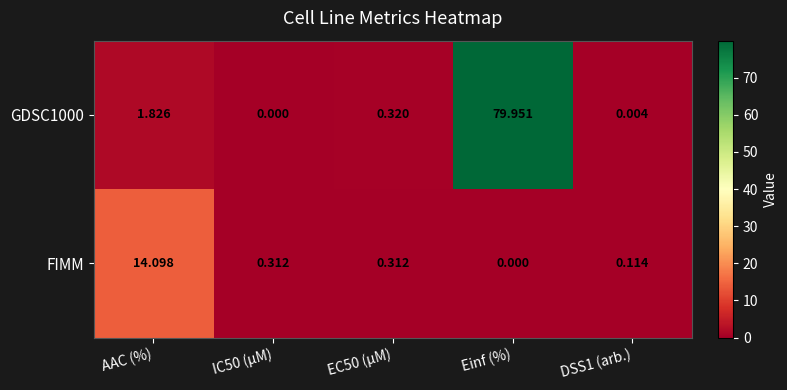

How many data points in GDSC1000 are above 0?

4